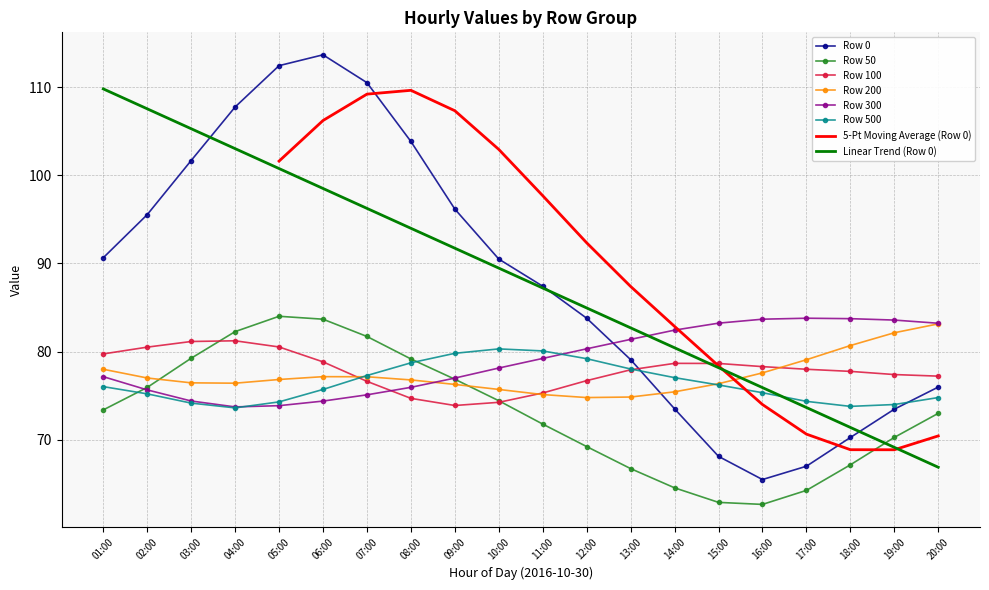

What is the label of the 13th point from the right?

08:00